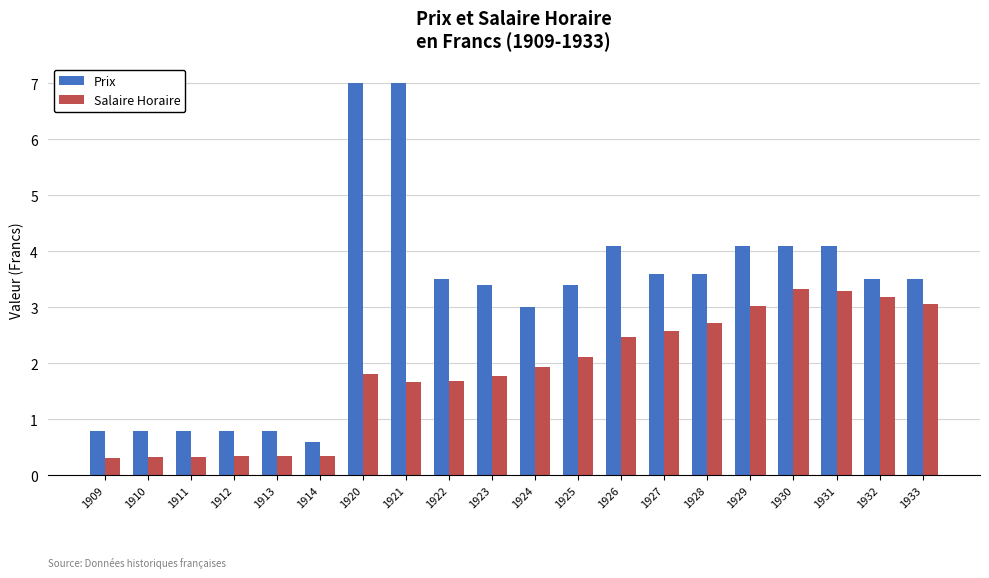

Which category has the lowest value in the Prix series?

1914